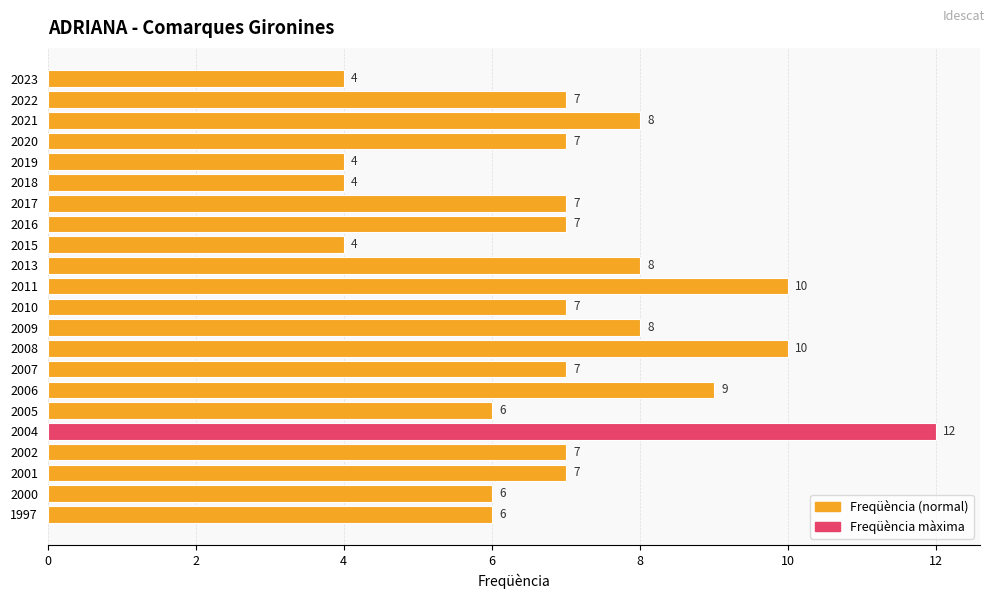

True or false: the data shows 4 at 2019.

True